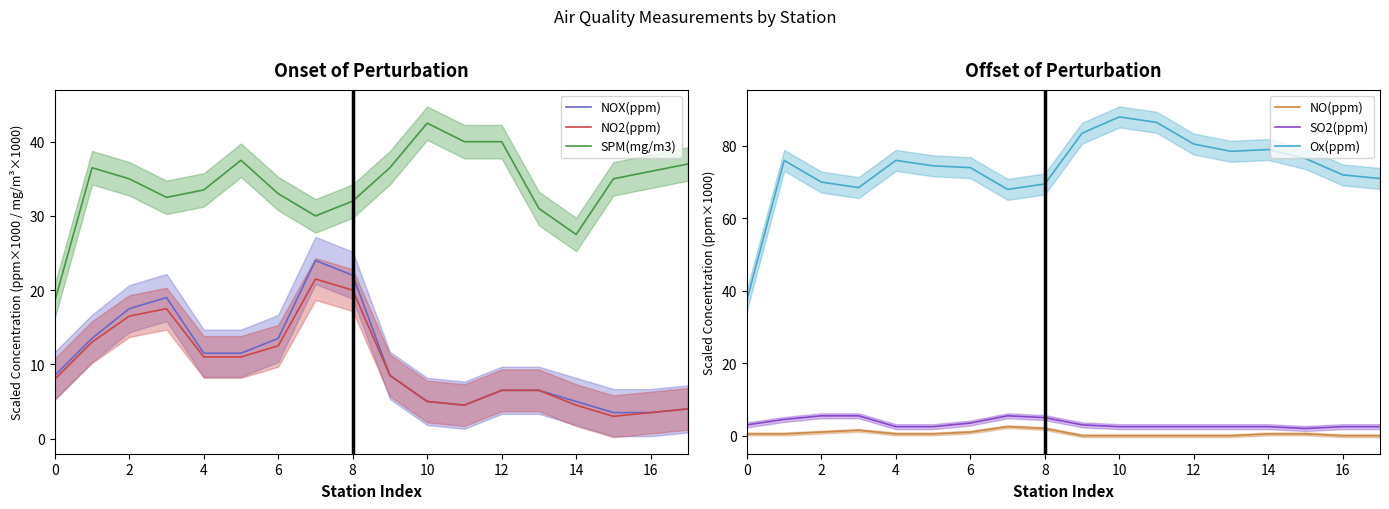

True or false: SPM(mg/m3) has more than 1 points higher than both neighbors.

True